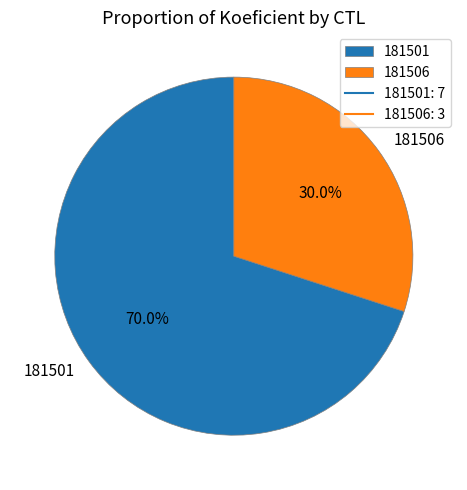

What is the largest slice in the pie chart?

181501